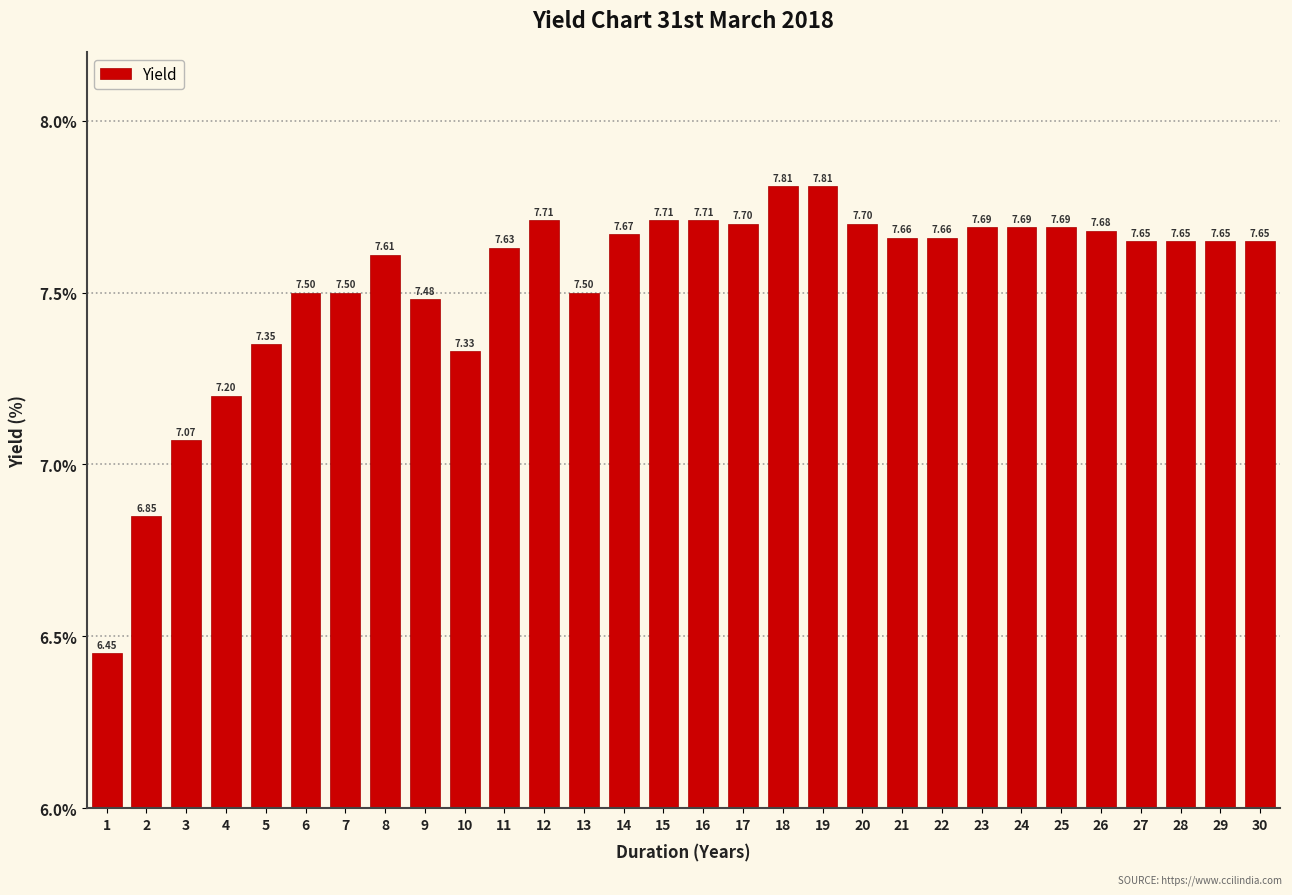

What is the average value?

7.5